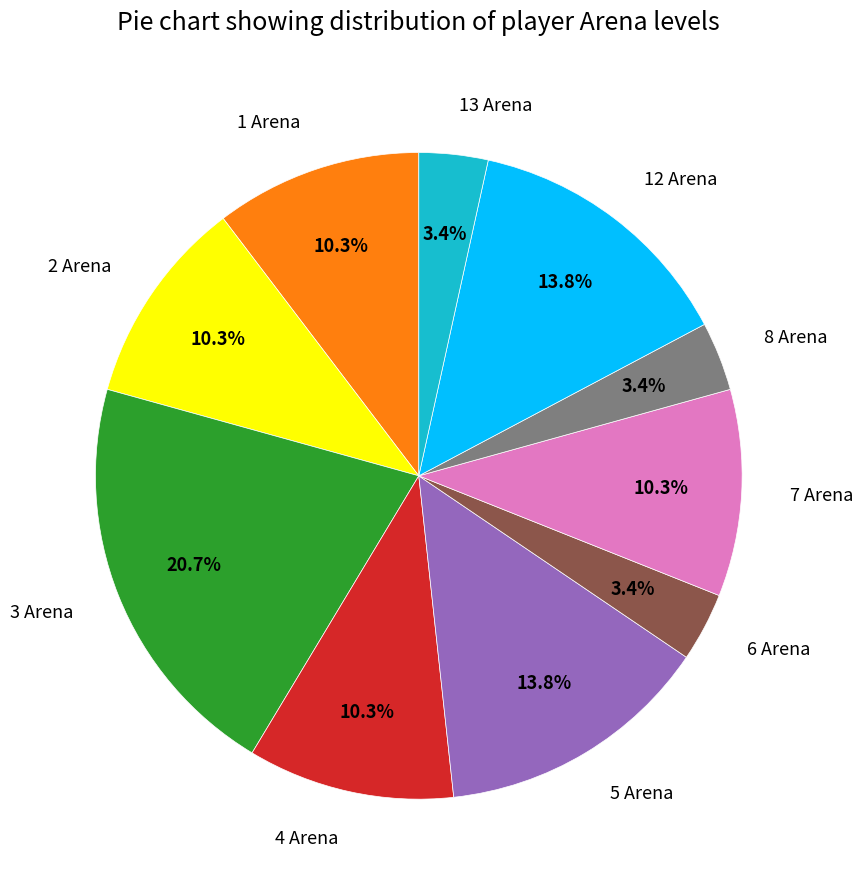

Is 13 Arena the majority of the pie?

No